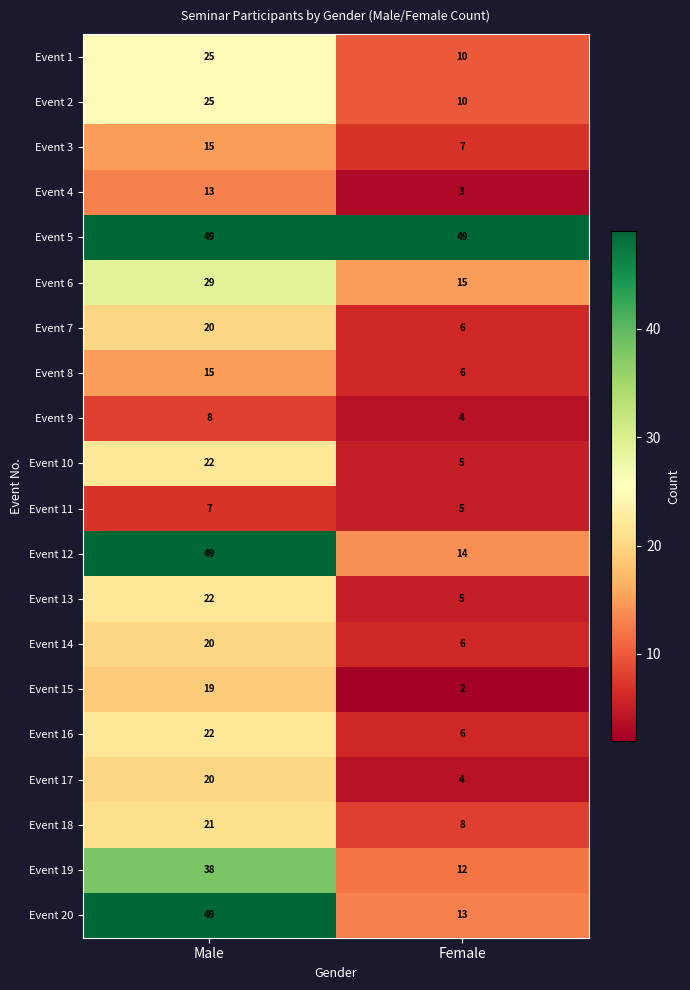

Where is Event 18 nearest to the value 14?

Female